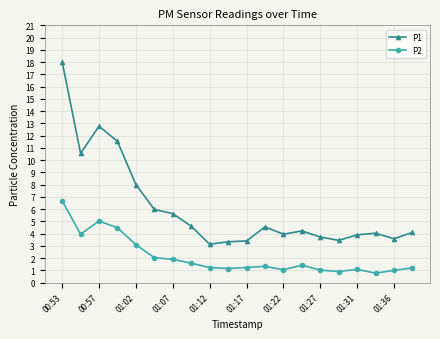

Rank the series by their maximum value, from lowest to highest.

P2, P1